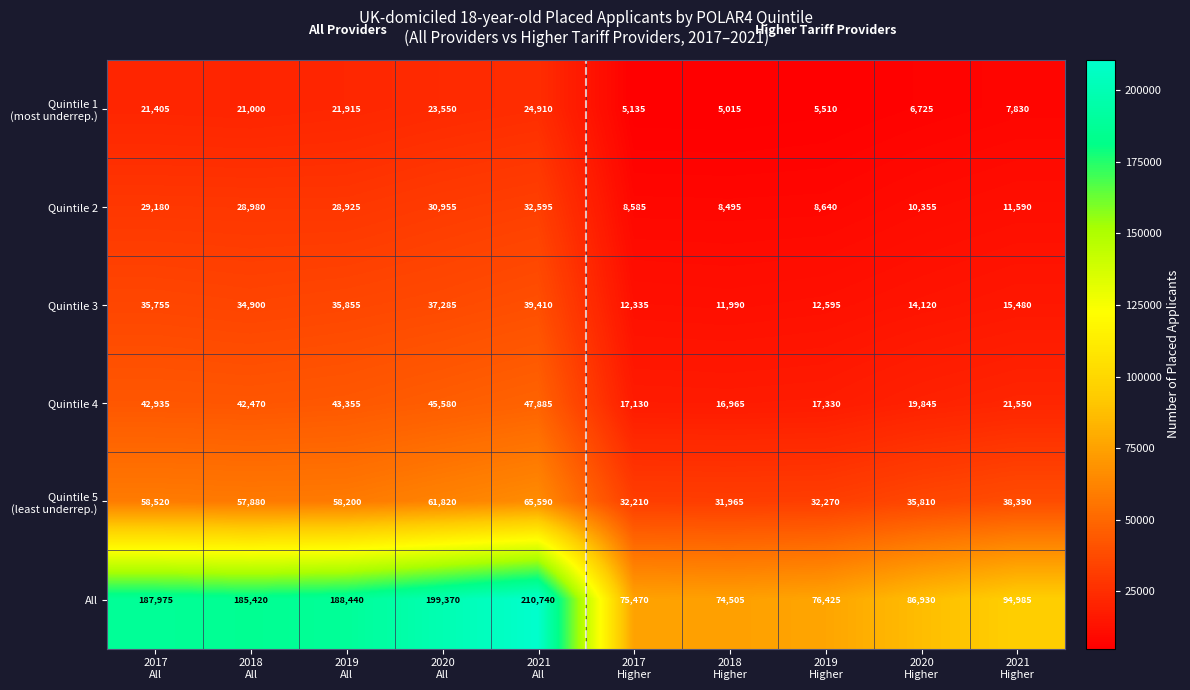

What is the difference between the maximum and minimum values in the All series?

136235